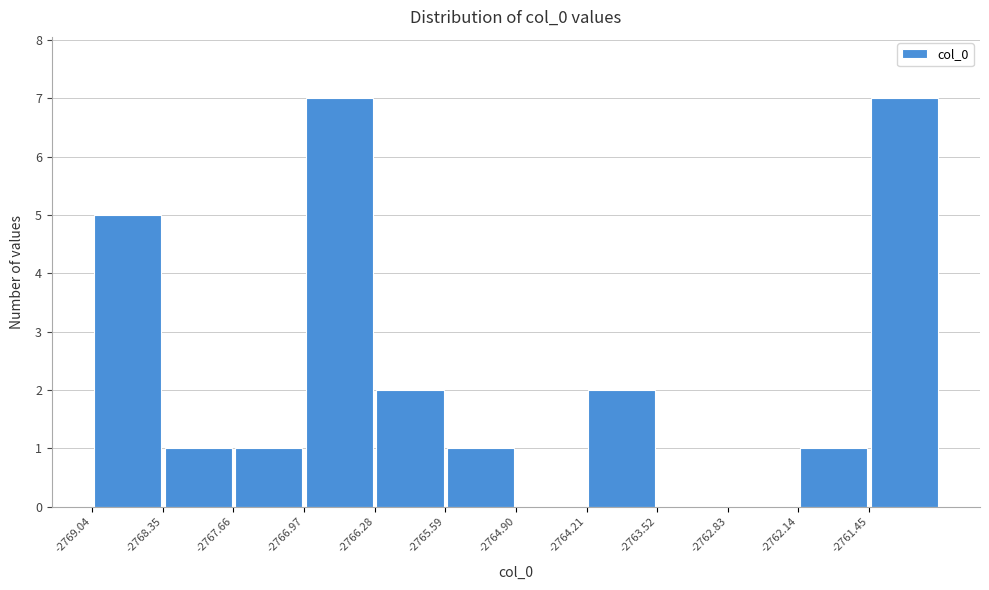

Reading left to right, list every bar in this chart as the range it spans on the x-axis followed by its height. Neither the bar edges nor the heights are printed on the chart, so give them approximately, as read against the axes.

-2769.0 to -2768.3: 5
-2768.3 to -2767.7: 1
-2767.7 to -2767.0: 1
-2767.0 to -2766.3: 7
-2766.3 to -2765.6: 2
-2765.6 to -2764.9: 1
-2764.9 to -2764.2: 0
-2764.2 to -2763.5: 2
-2763.5 to -2762.8: 0
-2762.8 to -2762.1: 0
-2762.1 to -2761.5: 1
-2761.5 to -2760.8: 7